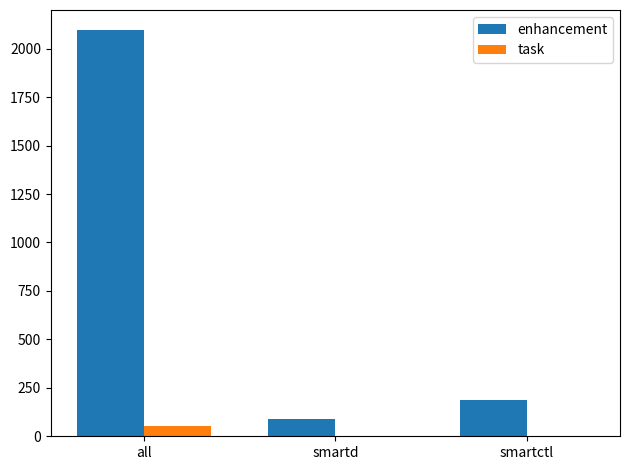

Where is enhancement nearest to the value 1092?

smartctl